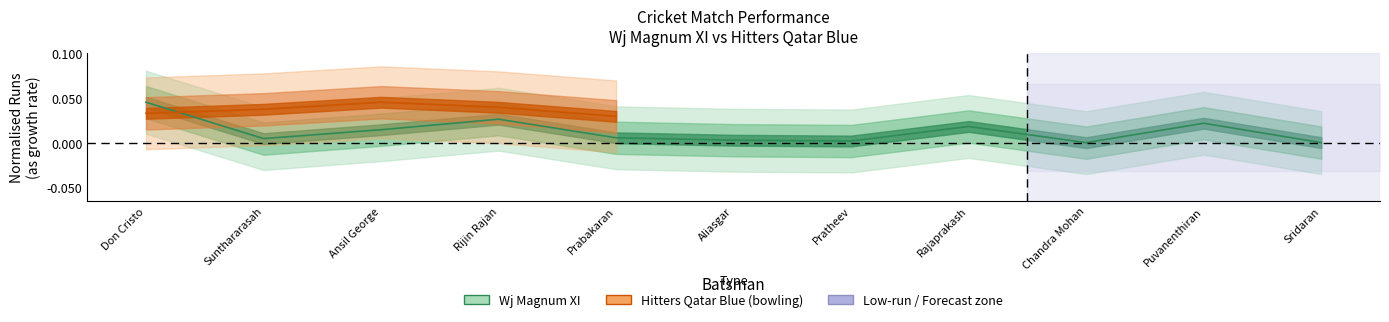

True or false: the data shows 0.0 at Rajaprakash.

False